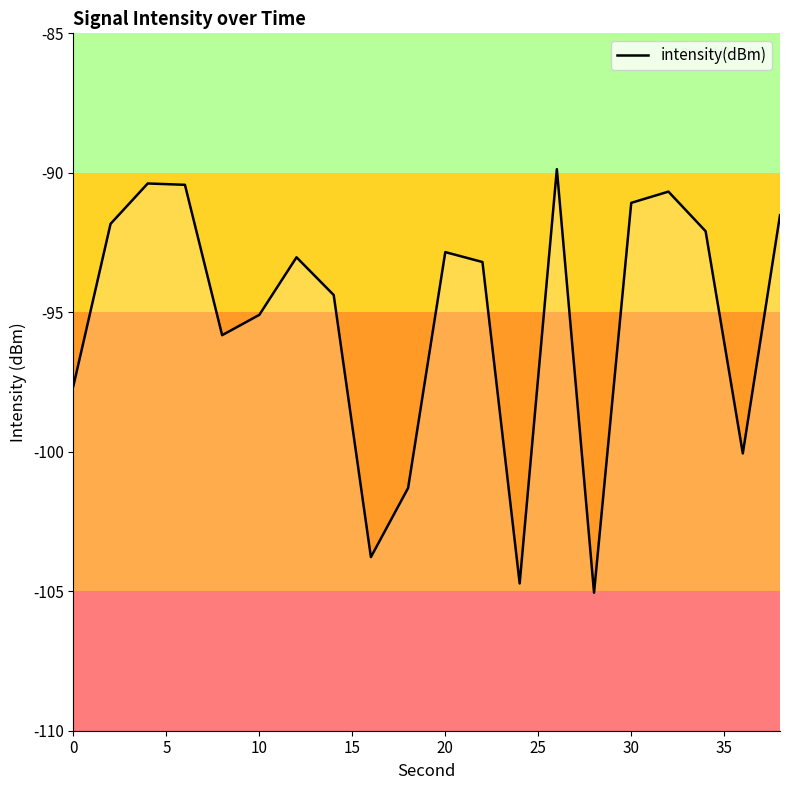

How many values exceed -93?

9